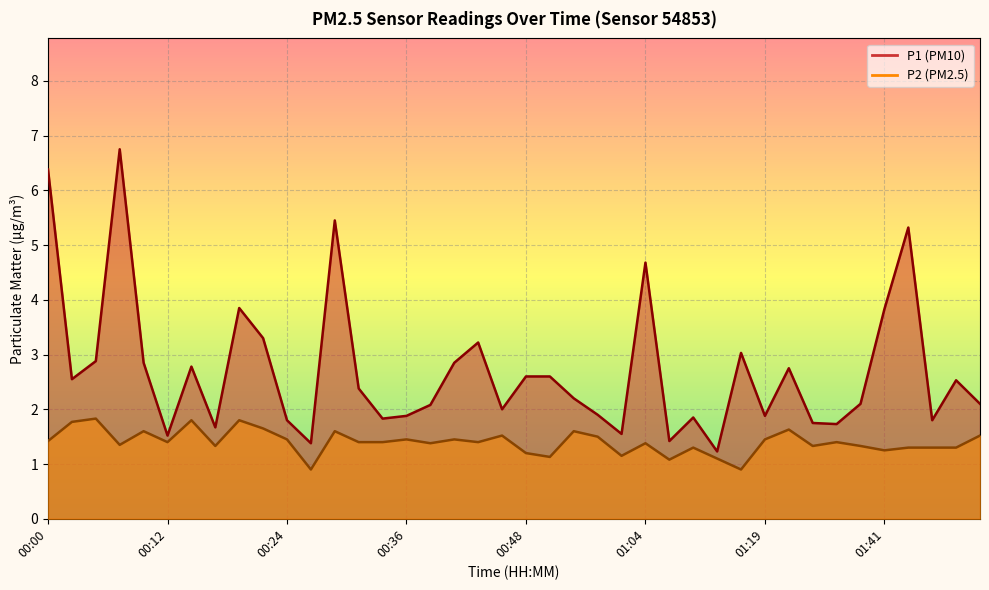

How many interior local peaks does the P2 series have?

13